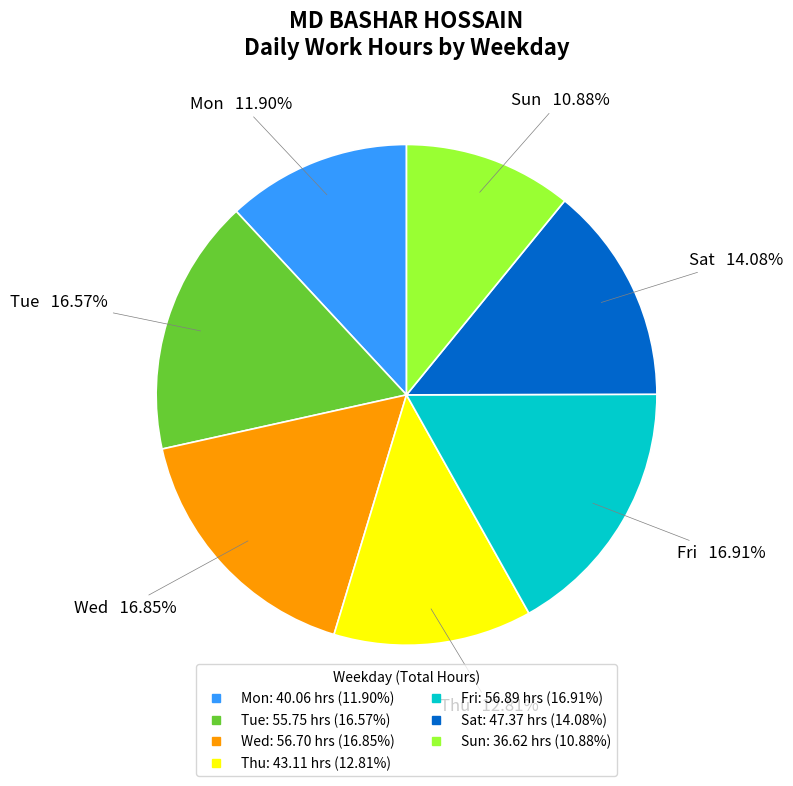

Is there any slice that represents more than half of the pie?

No